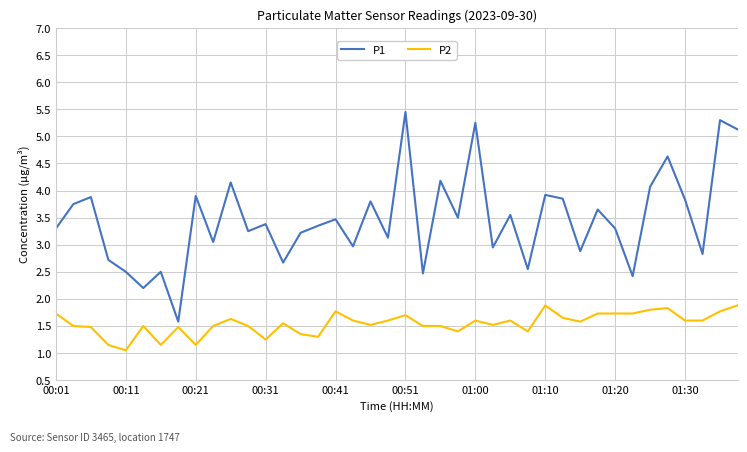

At how many categories does at least one series exceed 2?

39